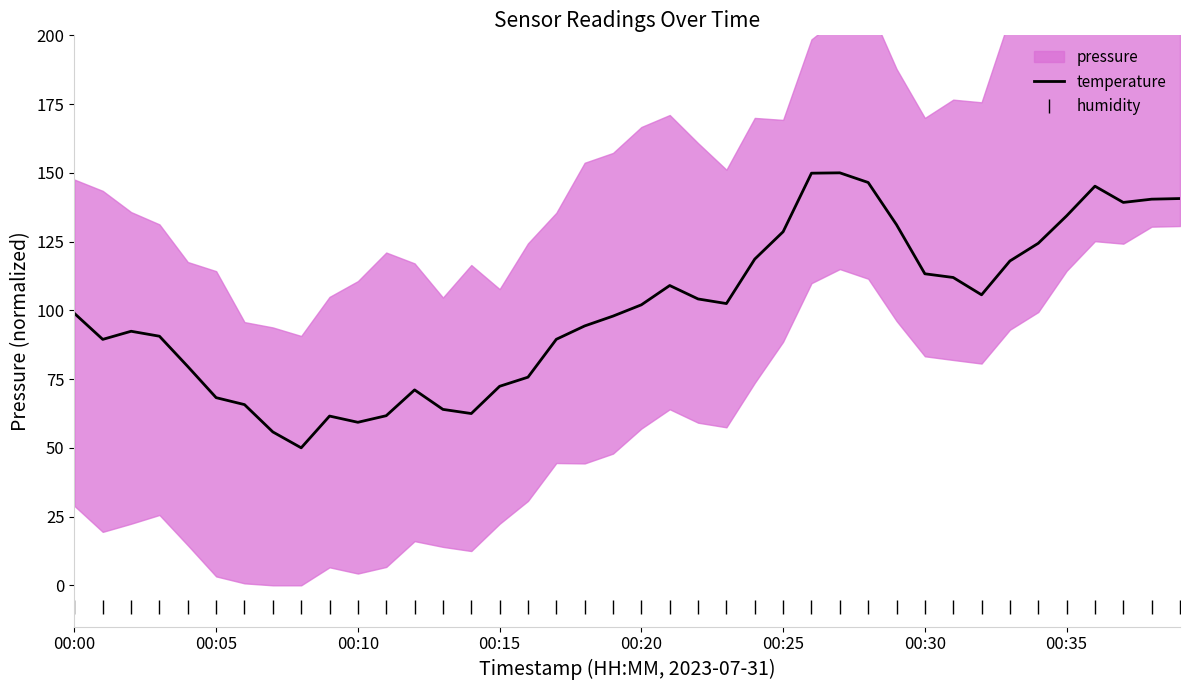

True or false: humidity and temperature cross at least once.

False